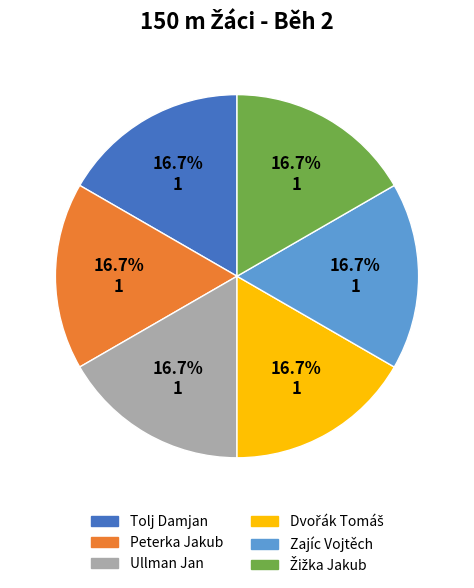

Approximately how many times larger is the value at Zajíc Vojtěch compared to Peterka Jakub?

1.0